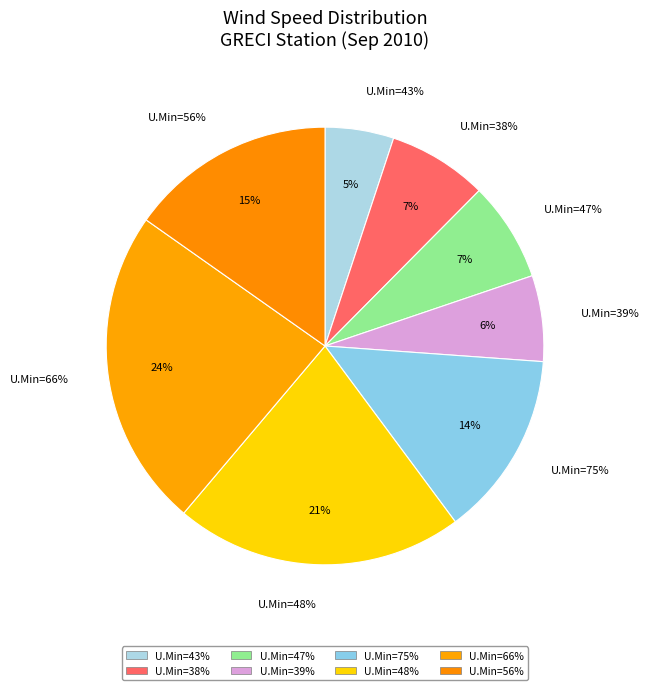

Is it true that 75 is 14% of the pie?

True